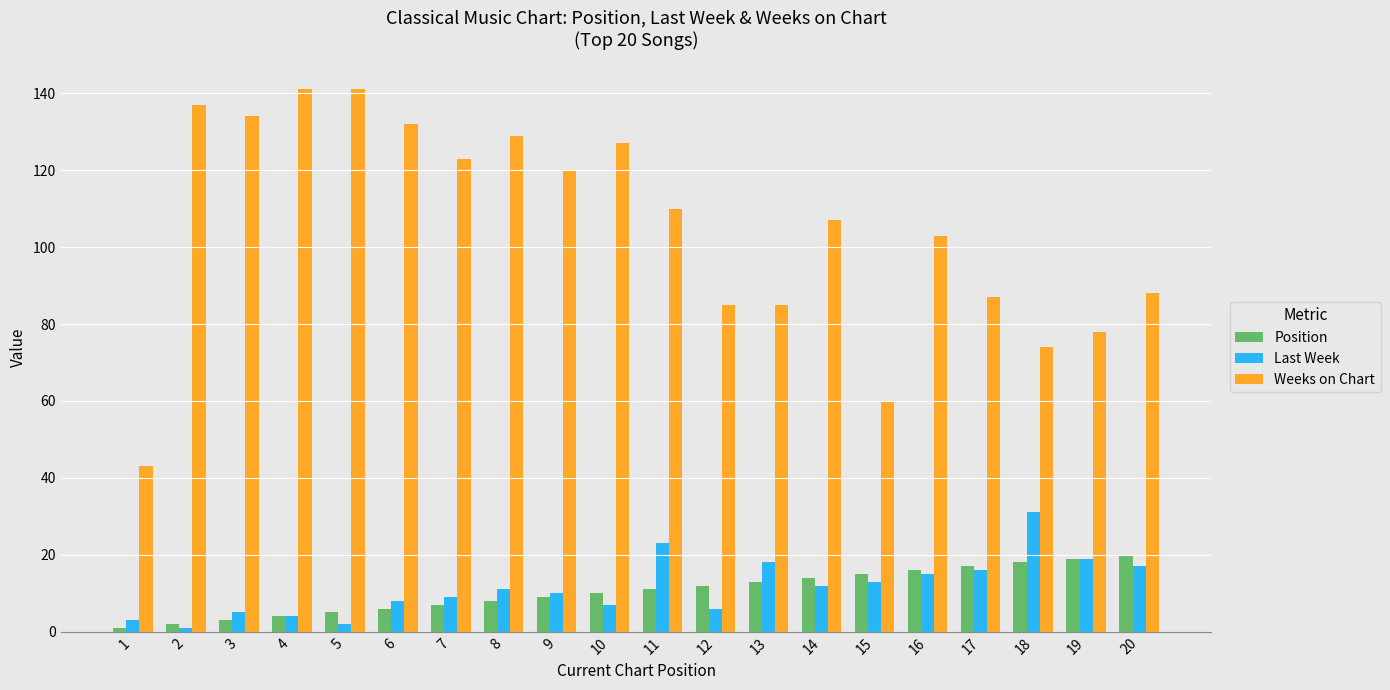

What is the greatest value displayed?

141